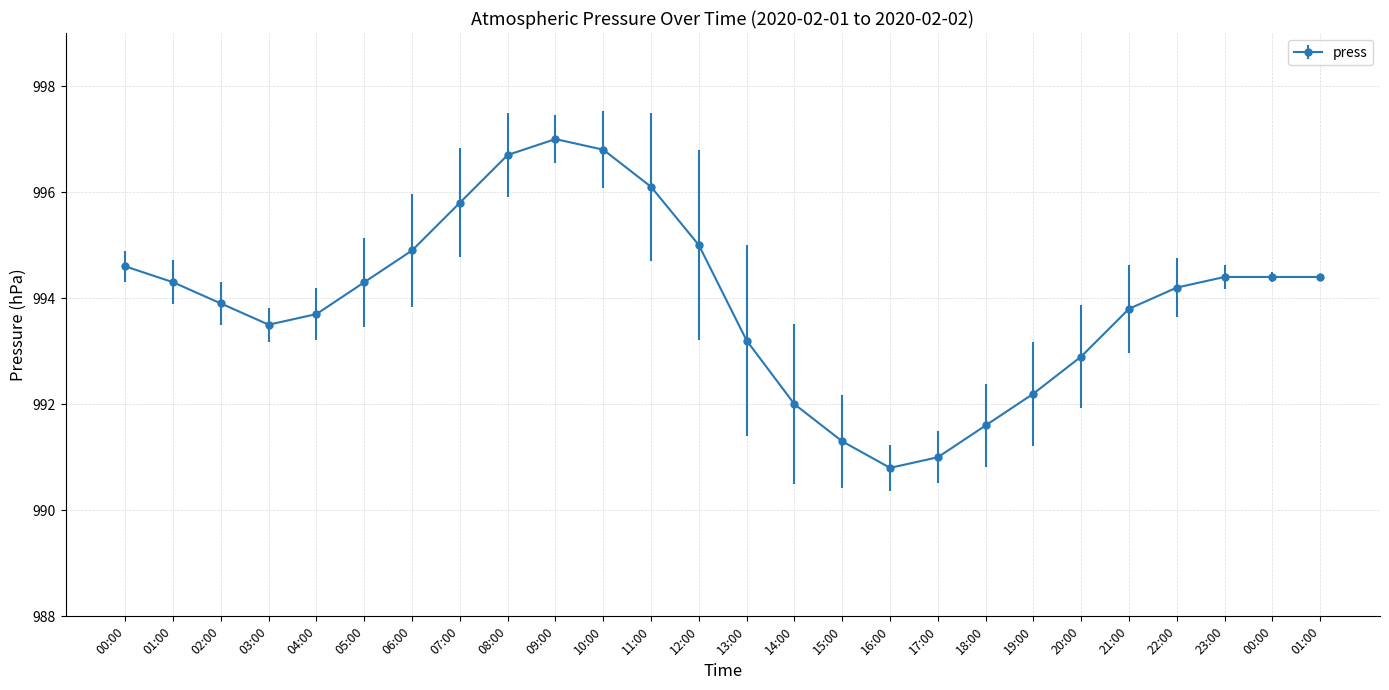

The value at 22:00 is 409.4. True or false?

False